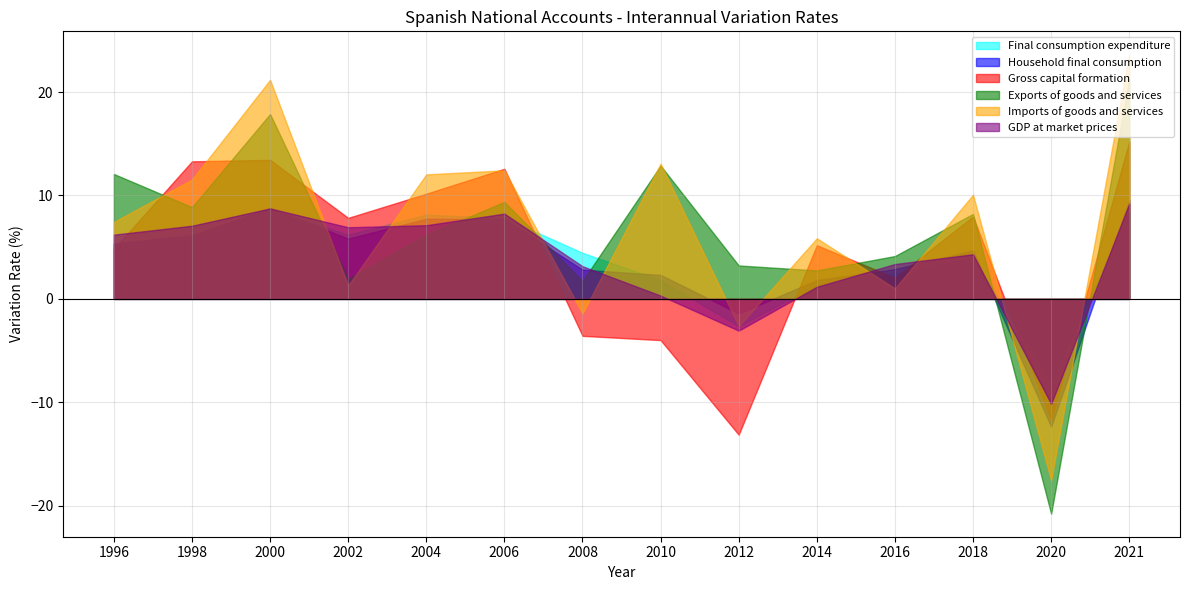

True or false: Exports of goods and services and GDP at market prices intersect in this chart.

True